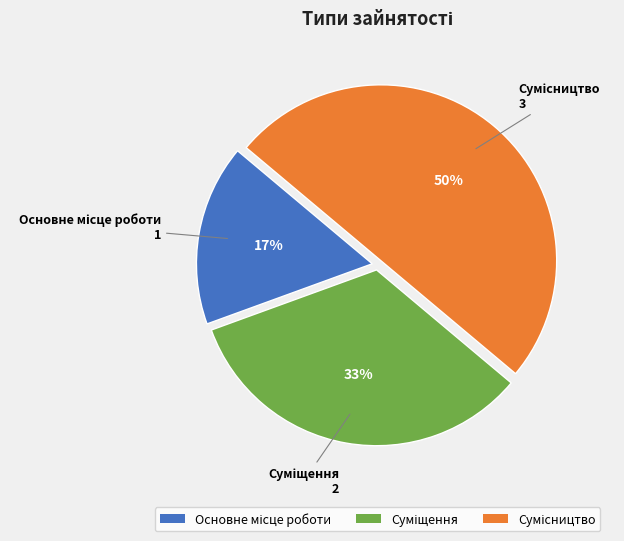

How many slices are in this pie chart?

3